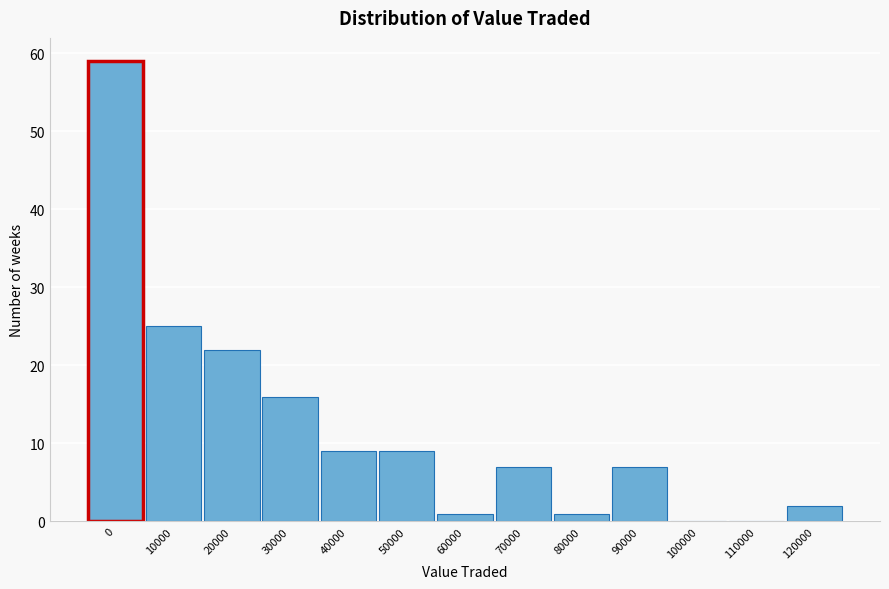

Reading right to left, list all the values displayed in this chart.

120000=2	110000=0	100000=0	90000=7	80000=1	70000=7	60000=1	50000=9	40000=9	30000=16	20000=22	10000=25	0=59